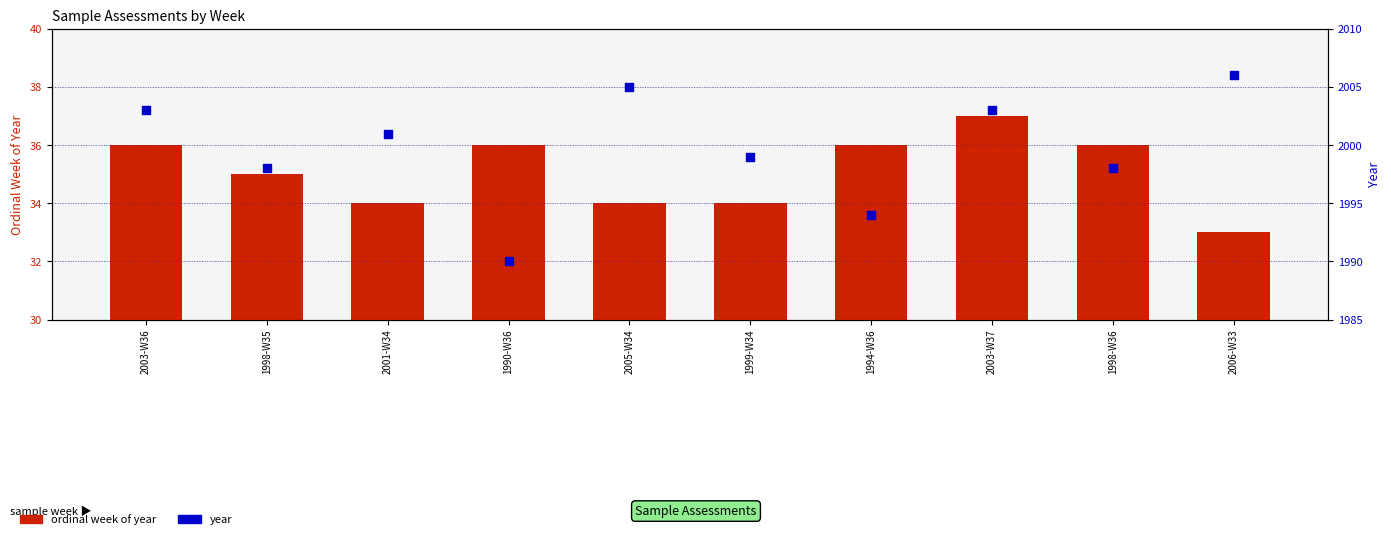

What are all the series names shown in the legend?

ordinal week of year, year